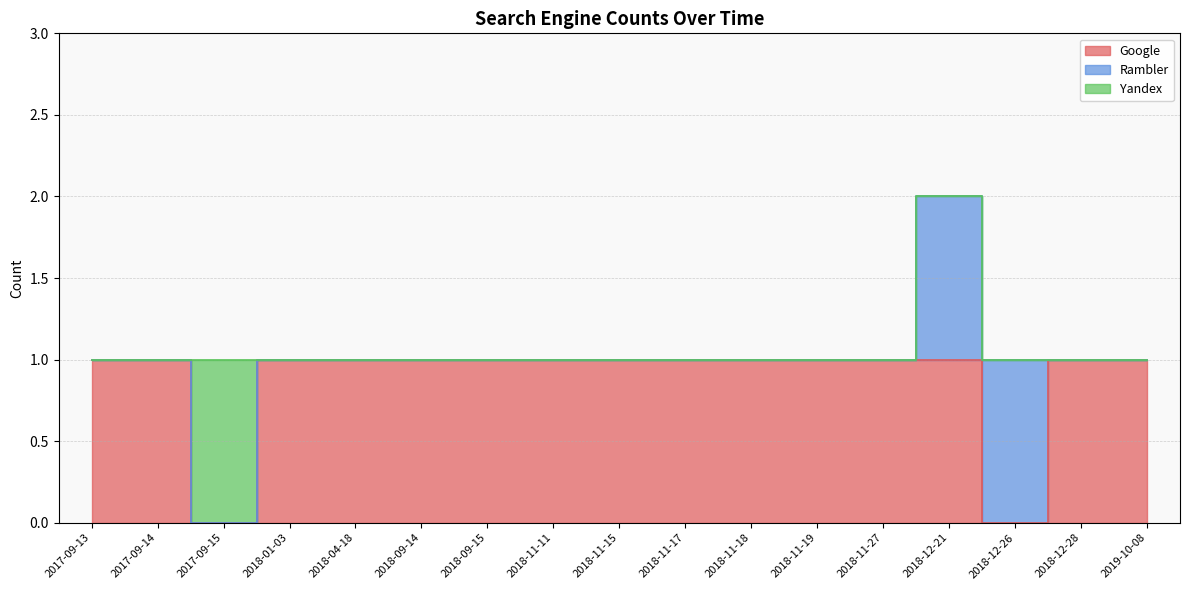

What are all the series names shown in the legend?

Google, Rambler, Yandex